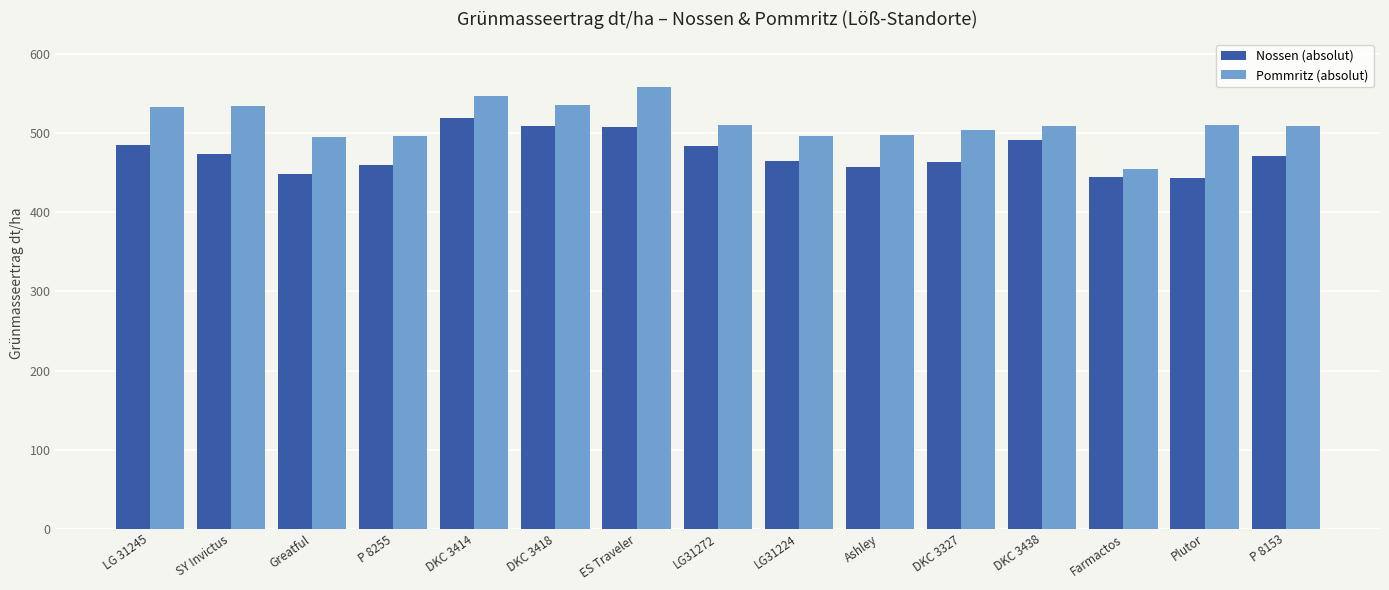

What is the spread (max minus min) of values at Ashley?

41.1